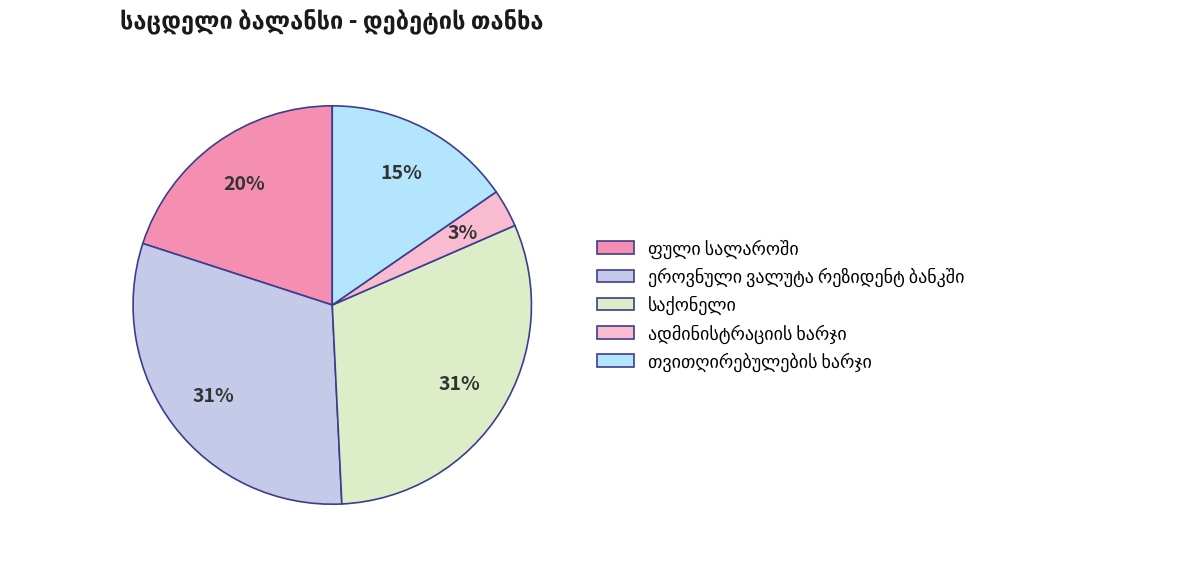

What percentage is the თვითღირებულების ხარჯი slice, to the nearest percent?

15%